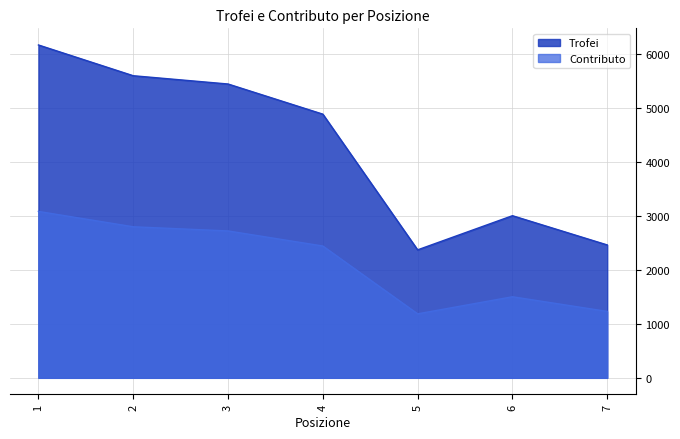

The Contributo series shows 2718 at 3. True or false?

True